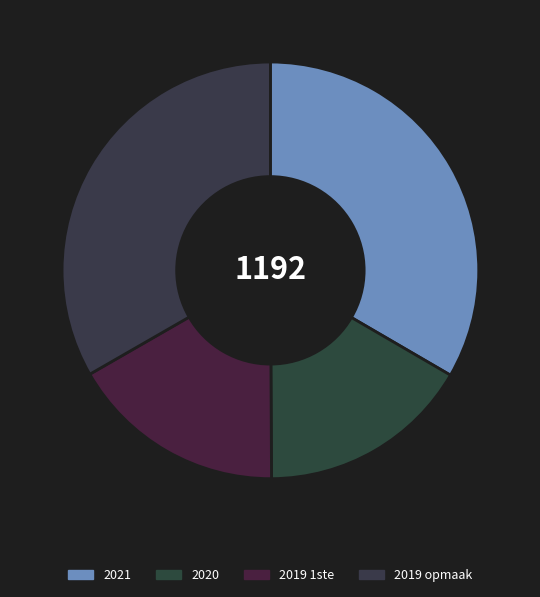

To the nearest percent, what is the difference between the largest and smallest slice percentages?

17%